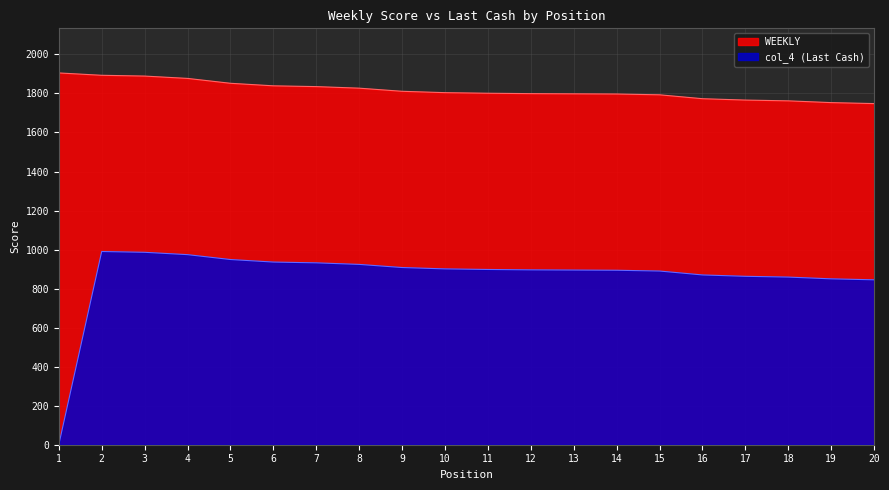

Which series has the largest range (max minus min)?

col_4 (Last Cash)